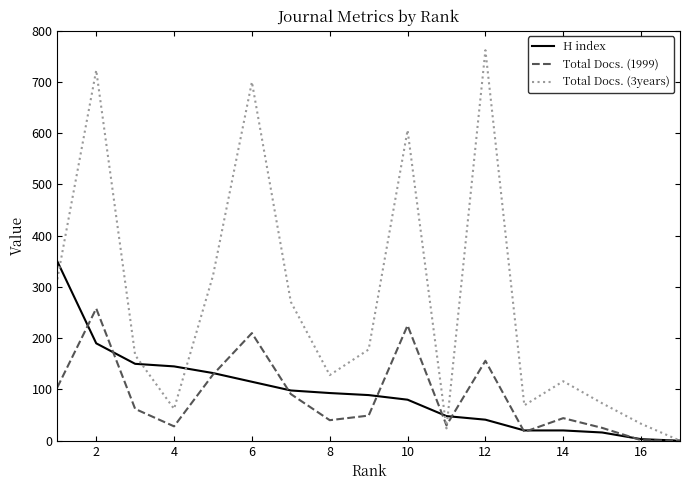

Rank the series by their maximum value, from highest to lowest.

Total Docs. (3years), H index, Total Docs. (1999)